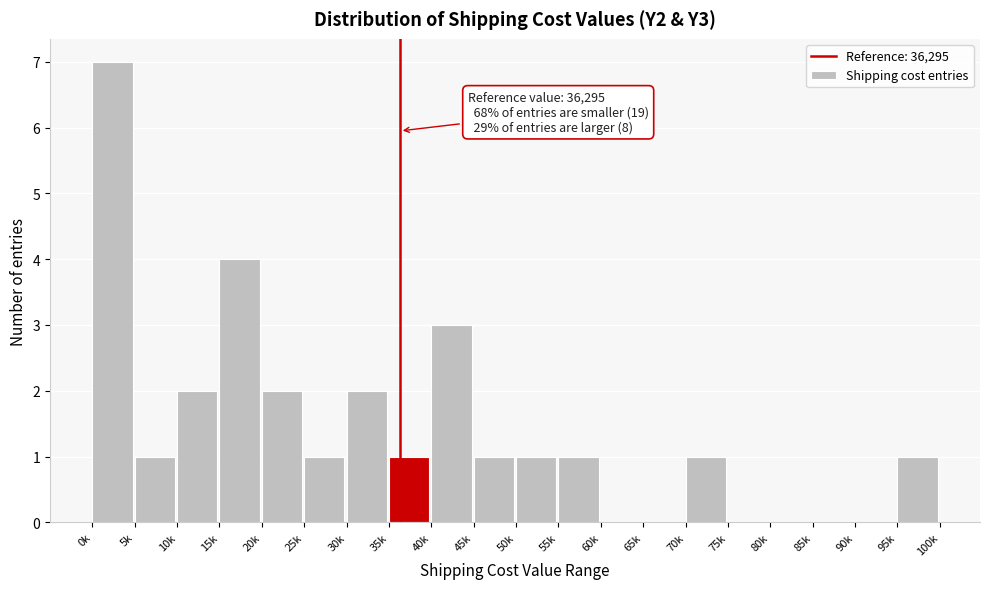

Reading left to right, transcribe all the data shown in this chart.

0k=7	5k=1	10k=2	15k=4	20k=2	25k=1	30k=2	35k=1	40k=3	45k=1	50k=1	55k=1	60k=0	65k=0	70k=1	75k=0	80k=0	85k=0	90k=0	95k=1